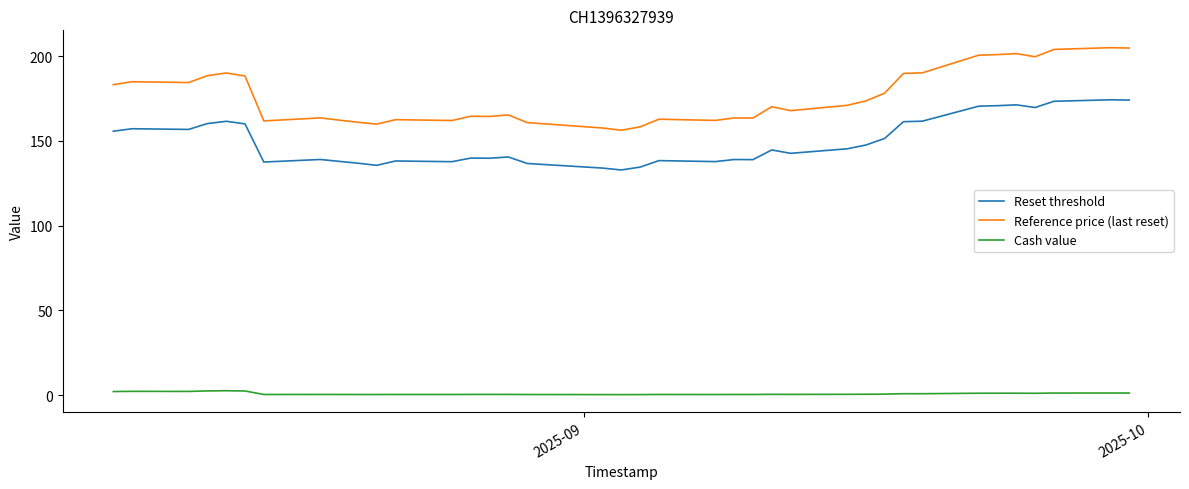

True or false: Cash value and Reference price (last reset) cross at least once.

False